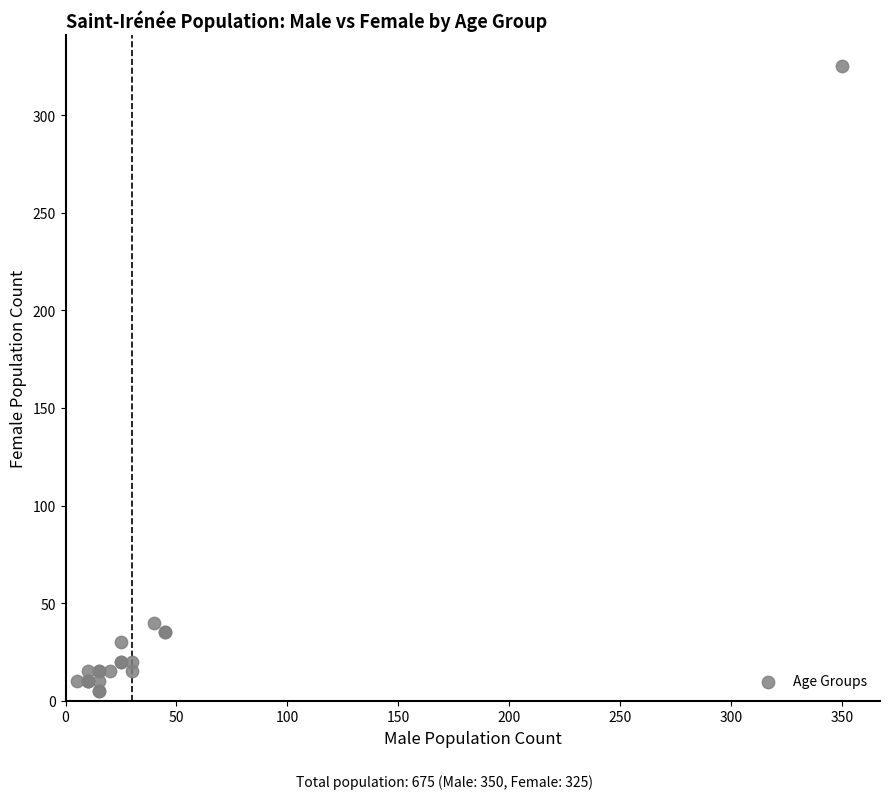

What Y value in the scatter plot is closest to 165?

40